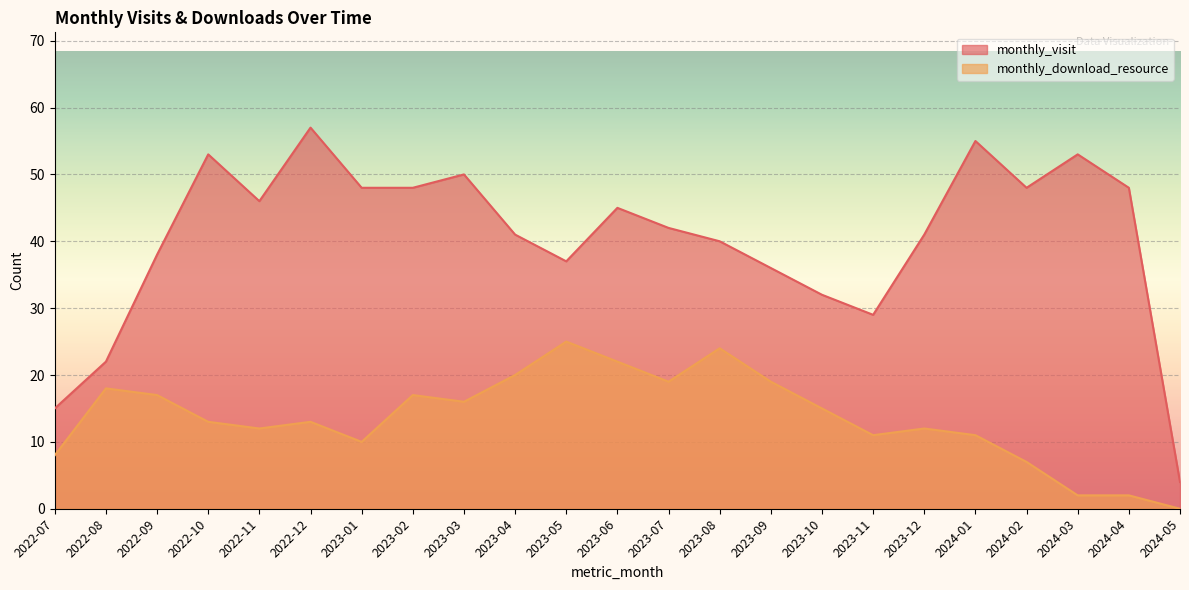

List the series in order of their peak value, lowest first.

monthly_download_resource, monthly_visit